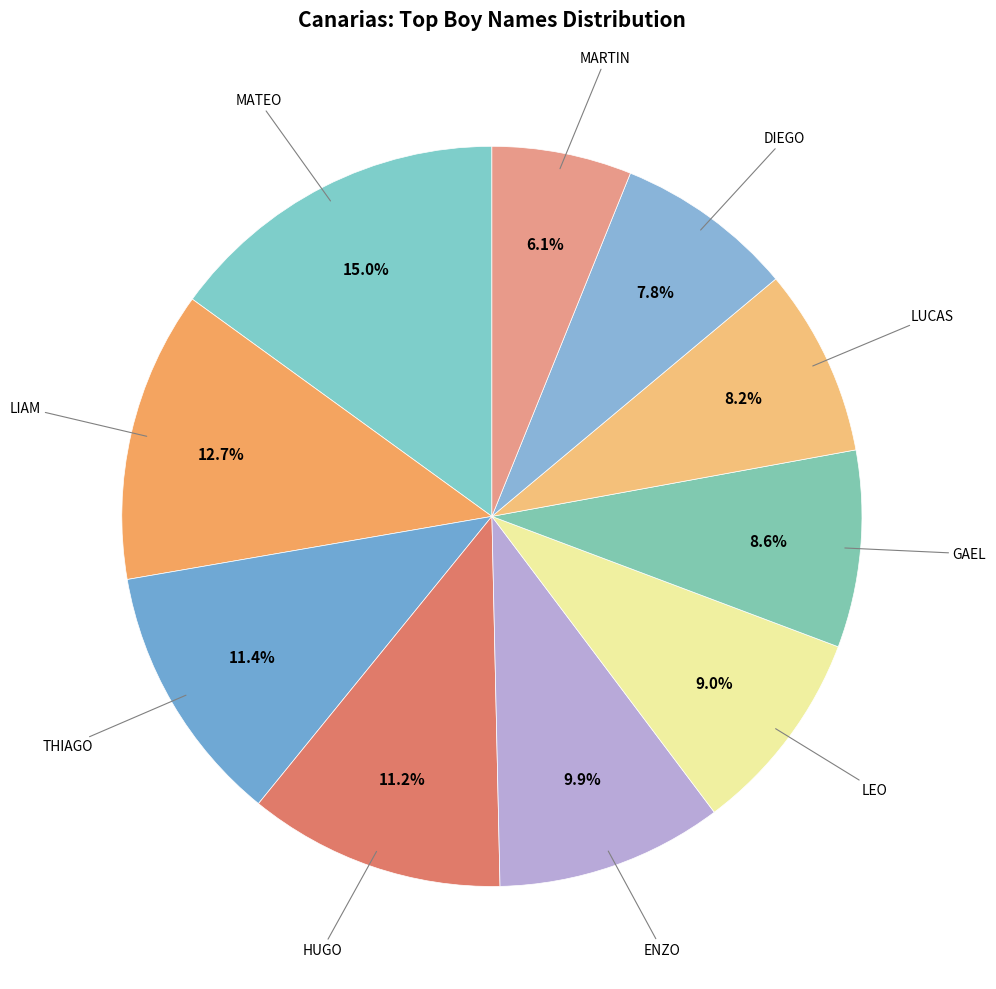

How many segments does this pie chart have?

10